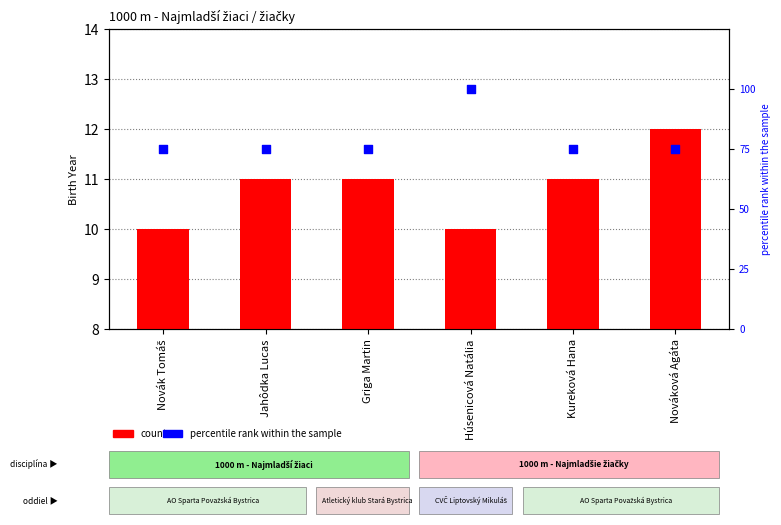

What are all the series names shown in the legend?

count, percentile rank within the sample